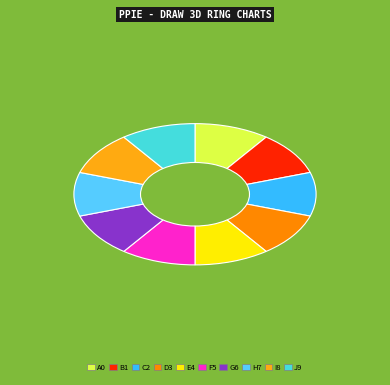

Count the number of slices in the pie.

10